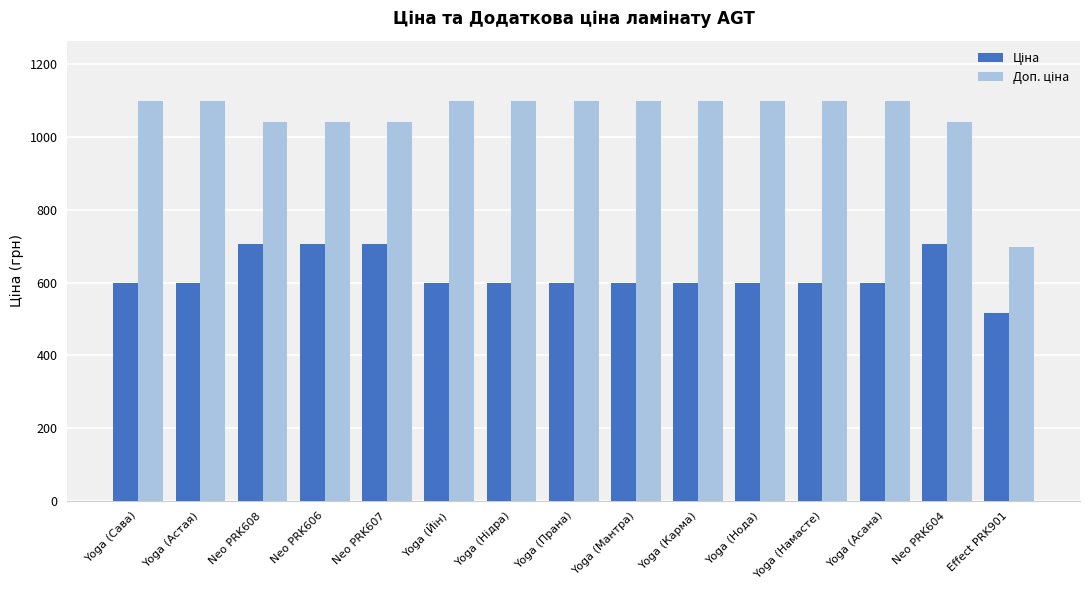

How many series are shown in this chart?

2